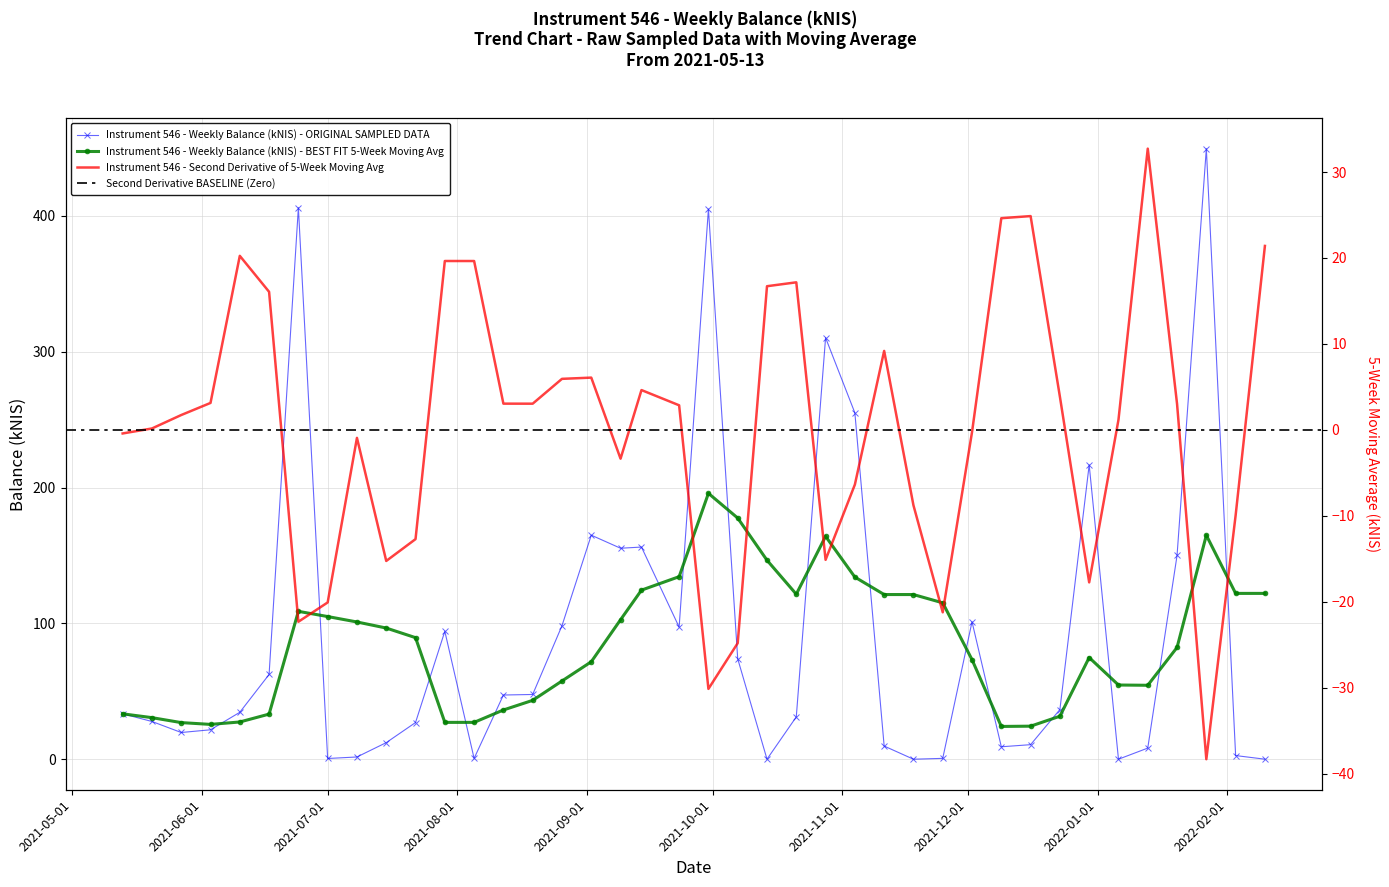

What is the sum of the values at 2021-08-05 and 2021-09-23?

97.9